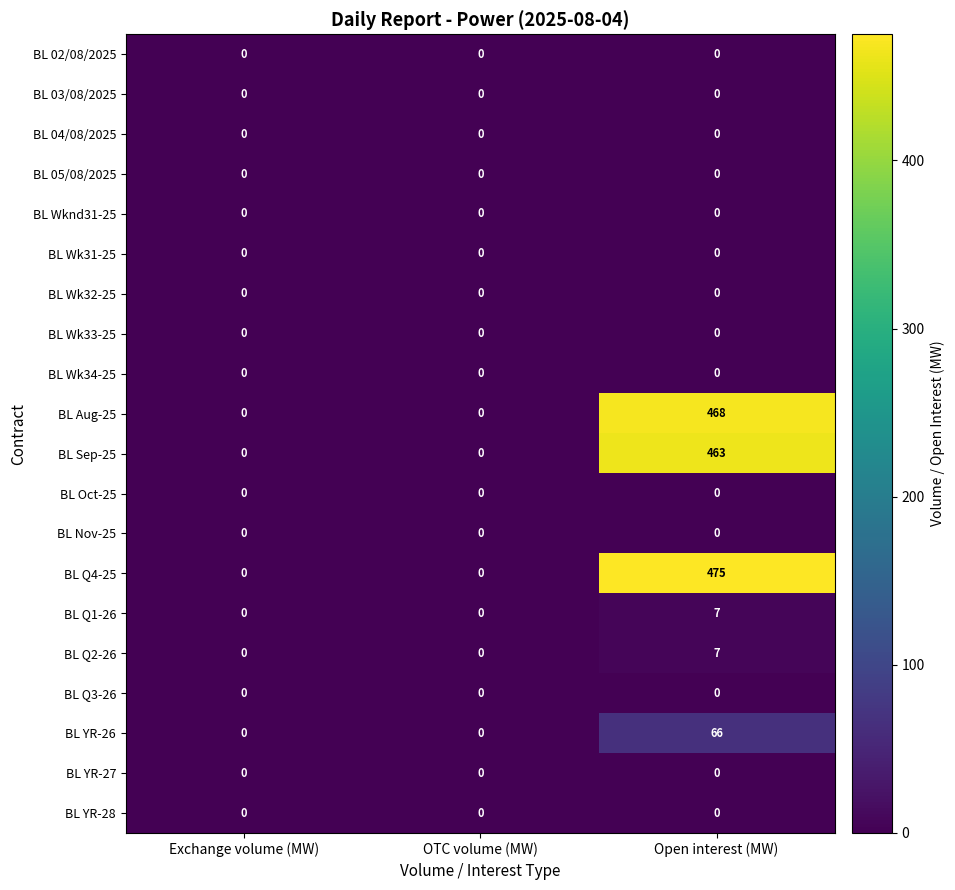

The BL Q1-26 series shows 7 at Open interest (MW). True or false?

True